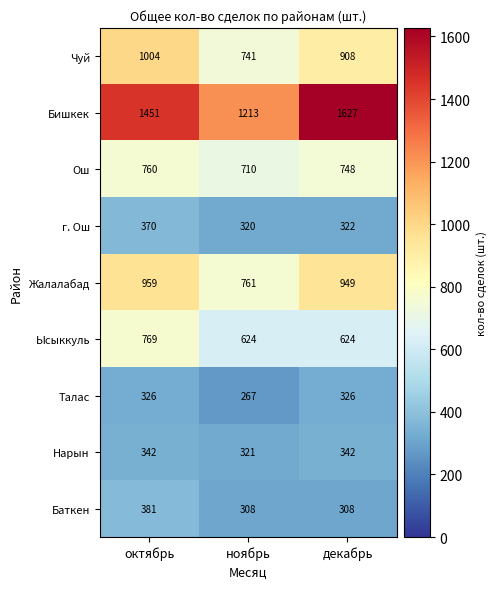

What is the total value across all series at октябрь?

6362